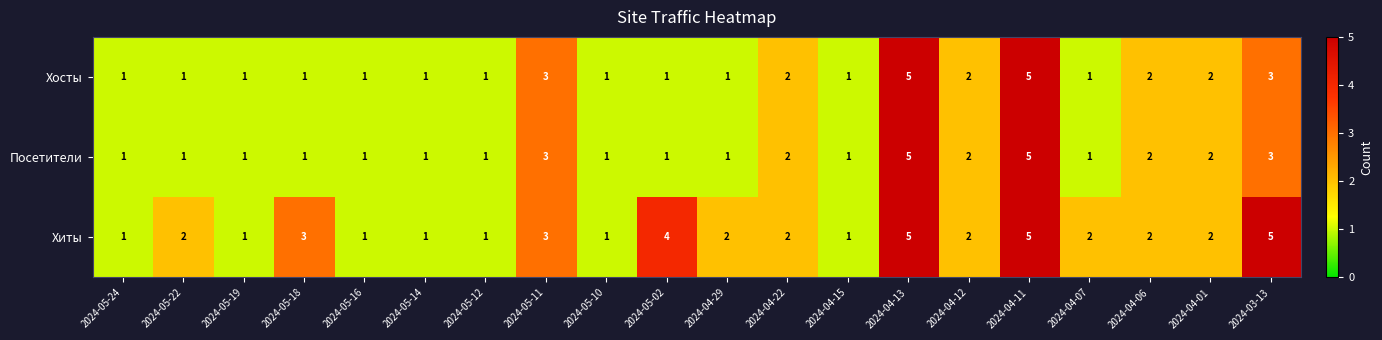

Which series changed the most between 2024-05-18 and 2024-05-14?

Хиты